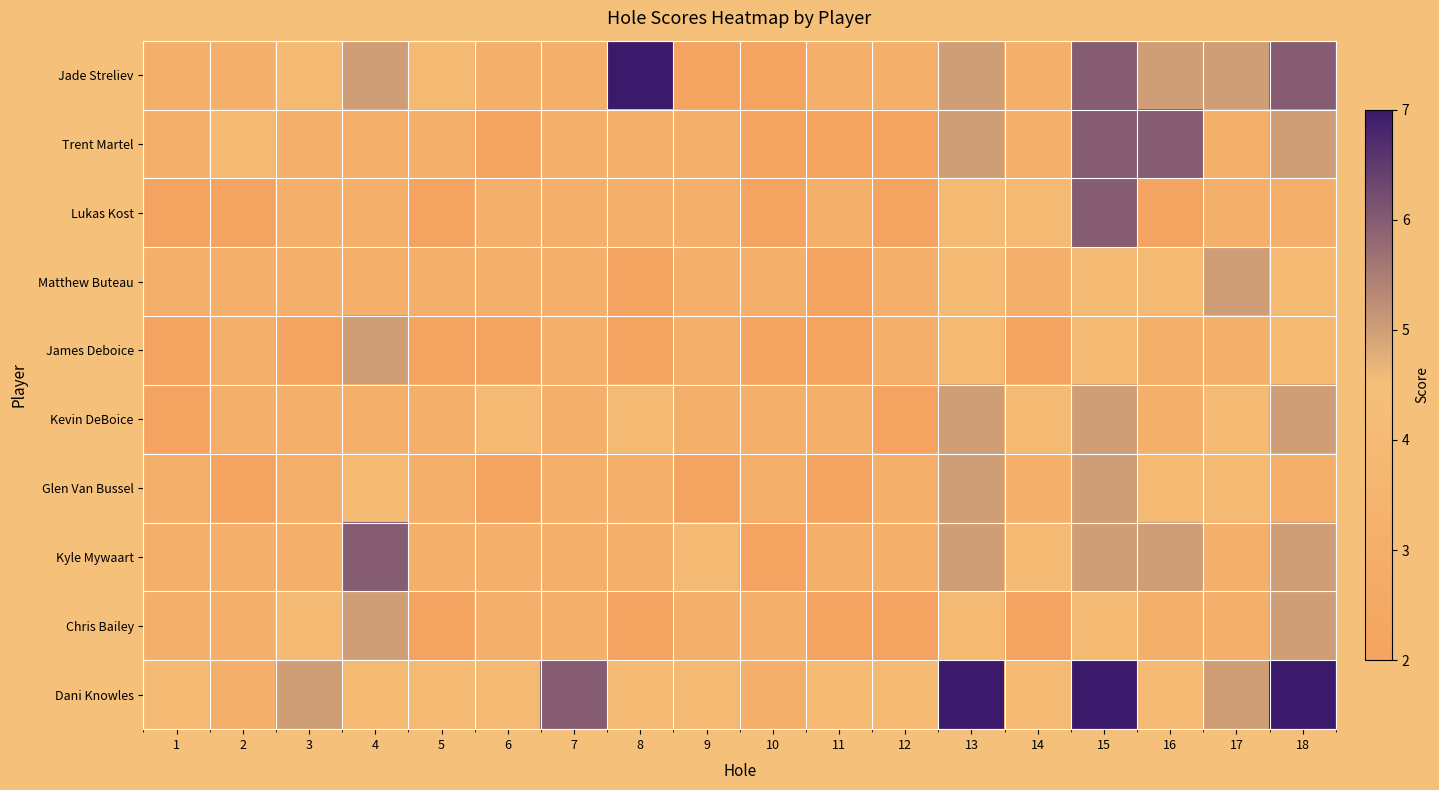

How many data points does each series have?

18